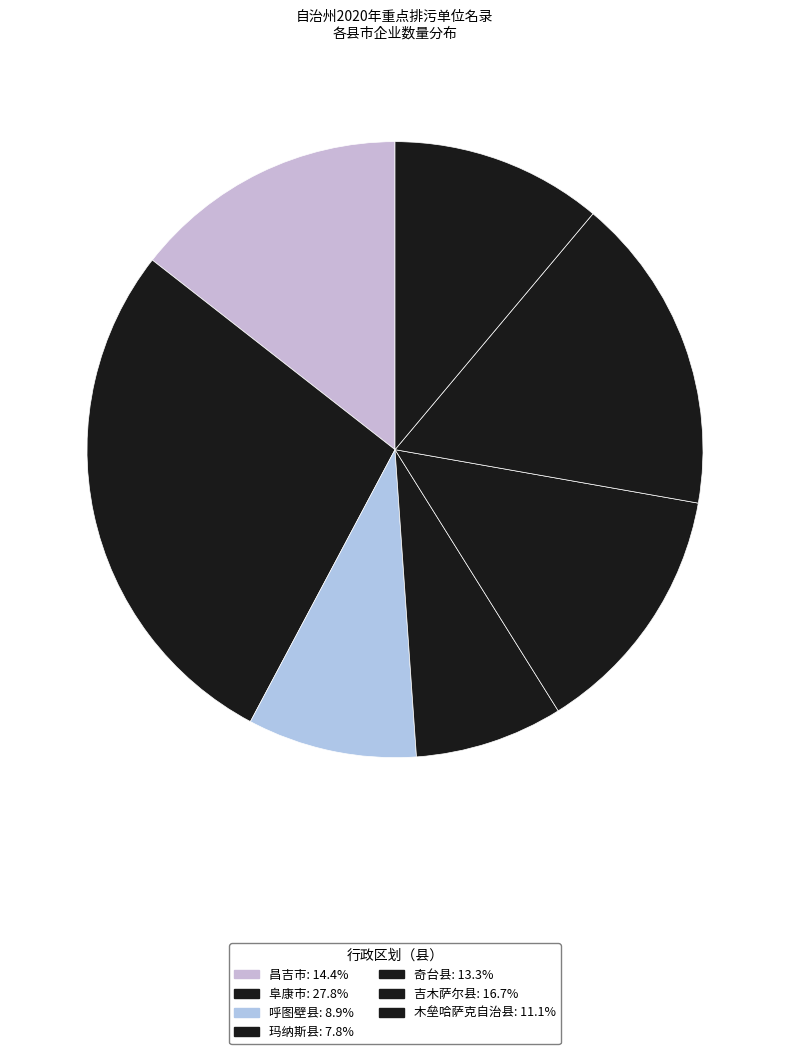

How many segments does this pie chart have?

7